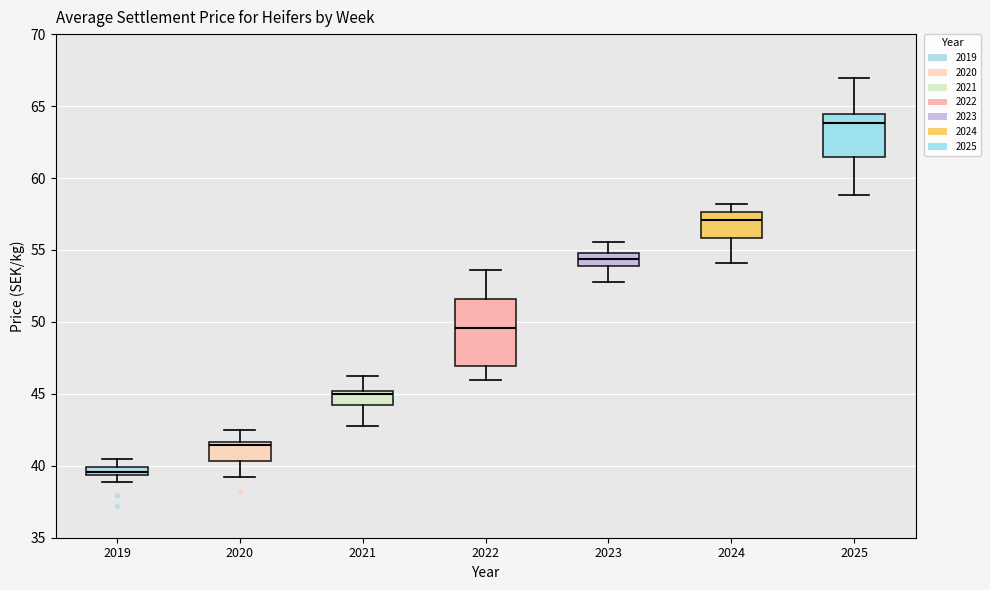

Where is the upper edge of the box at x = 2023 on the y-axis? The values are not printed on the chart, so give them approximately, as read against the axis.

55.0